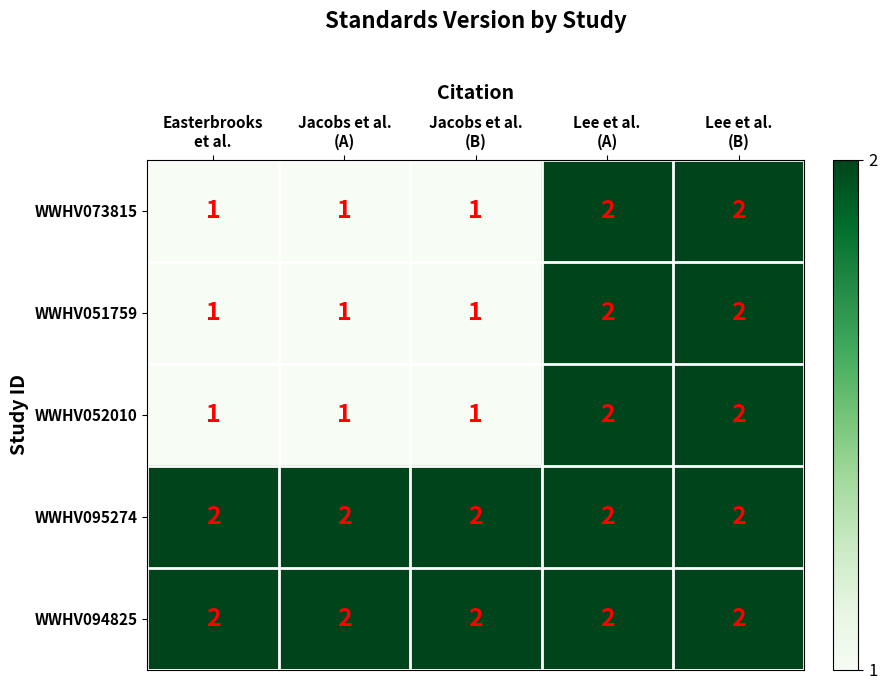

At how many categories does at least one series exceed 1?

5